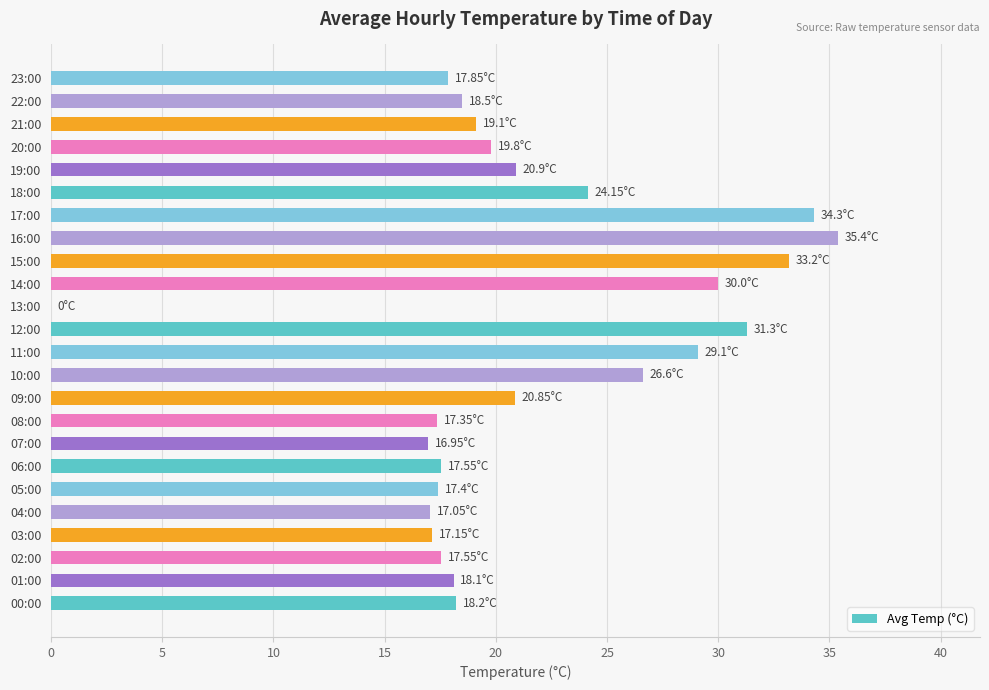

Between 12:00 and 00:00, which is larger?

12:00